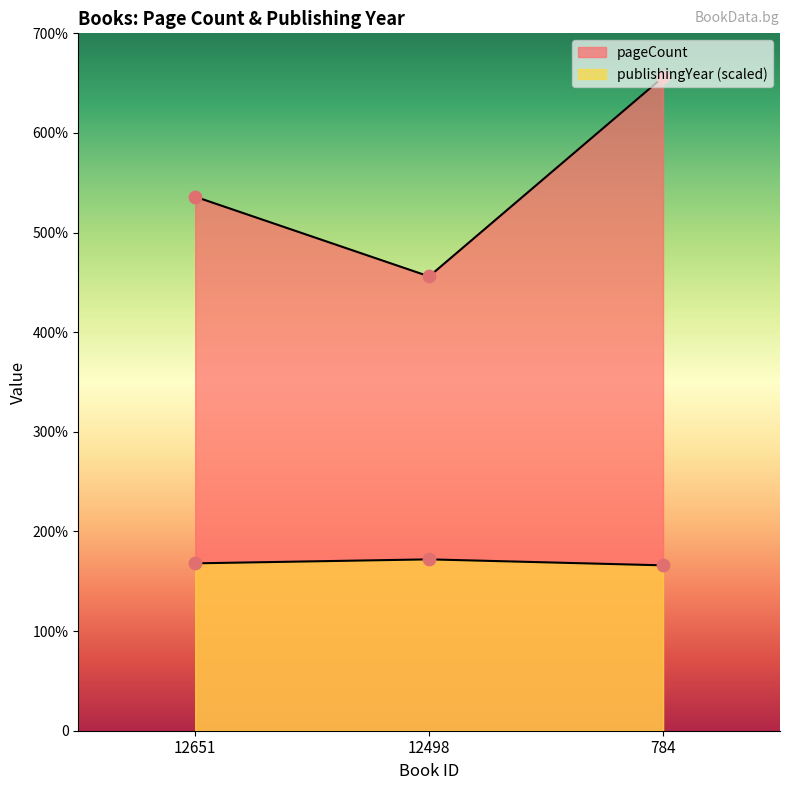

Which series has the largest total across all categories?

pageCount